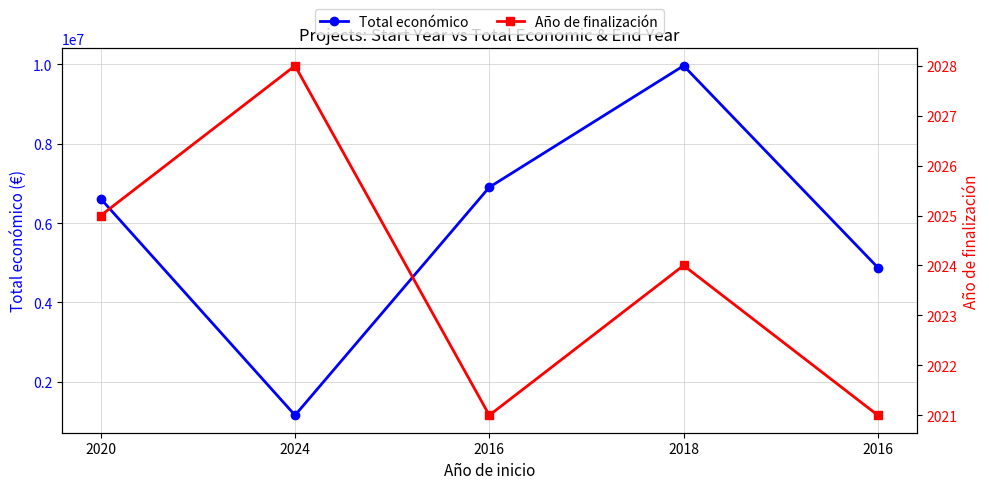

What are all the series names shown in the legend?

Total económico, Año de finalización